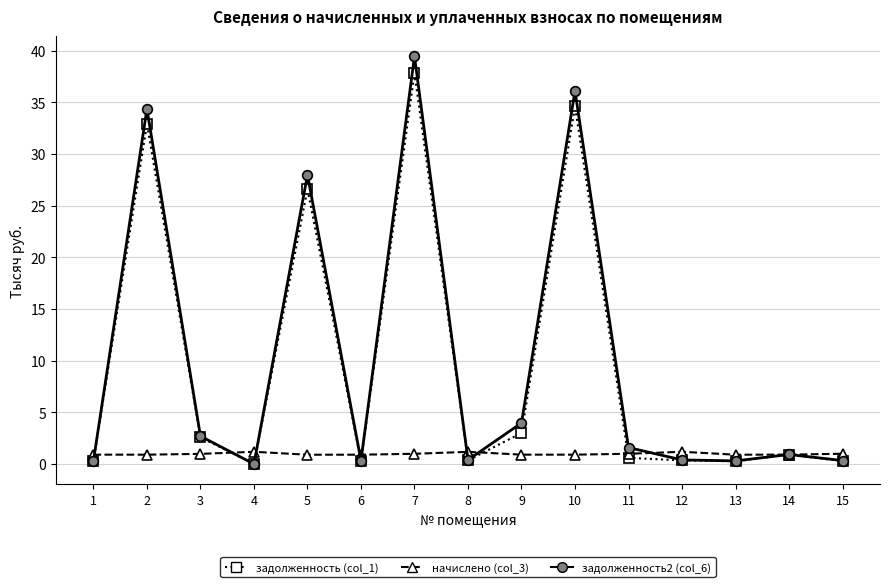

Which series has the widest spread of values?

задолженность2 (col_6)